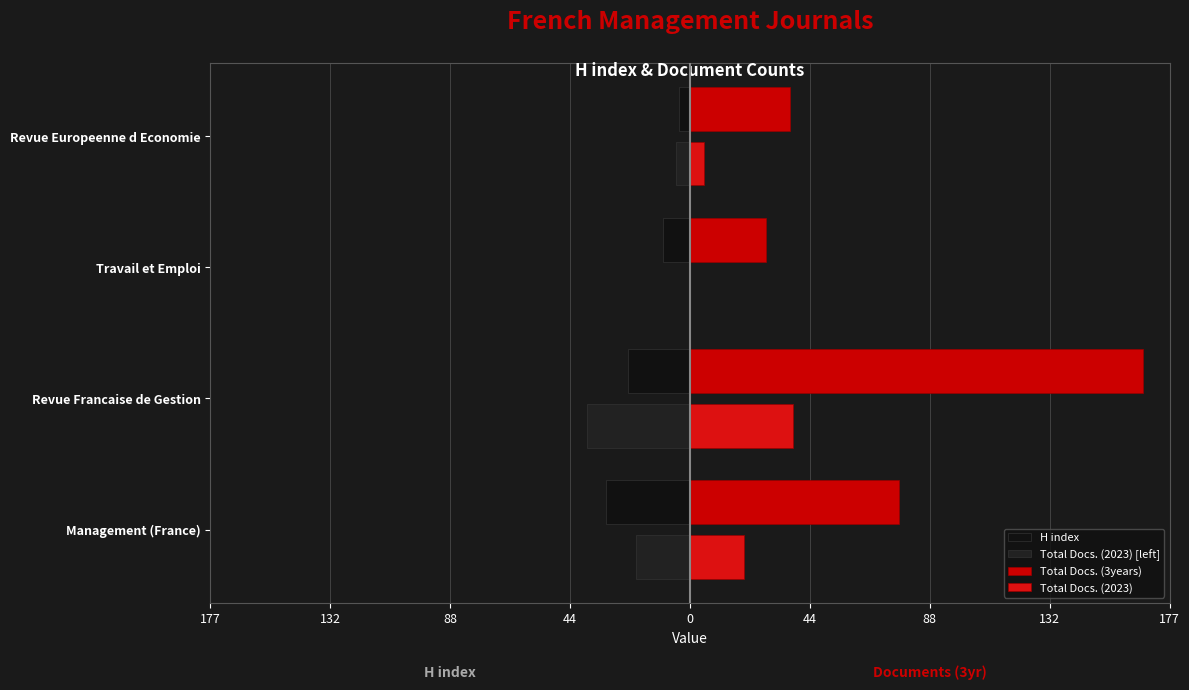

How many data points does each series have?

4